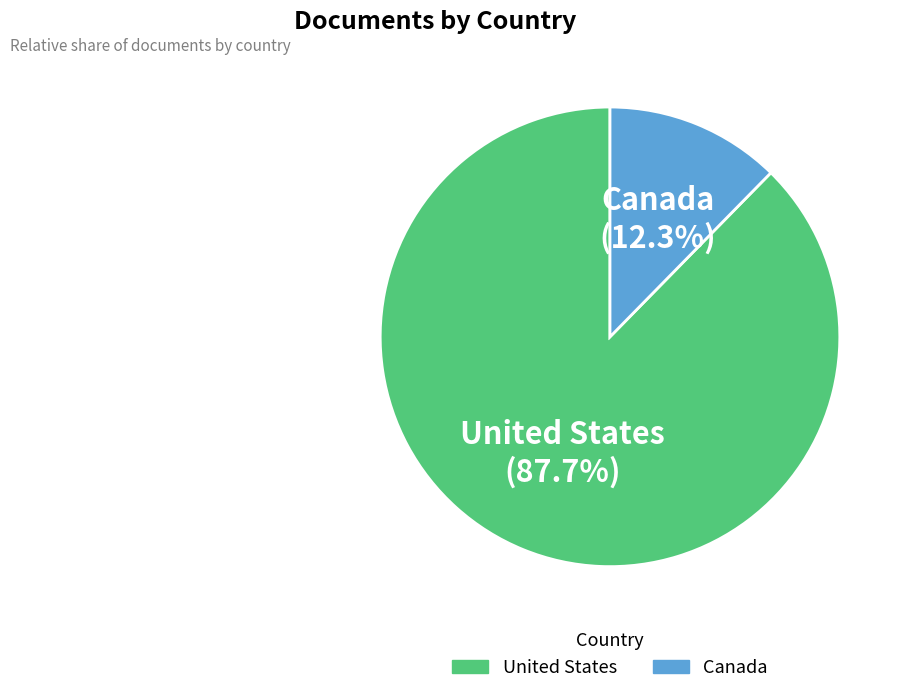

True or false: United States accounts for 88% of the total.

True